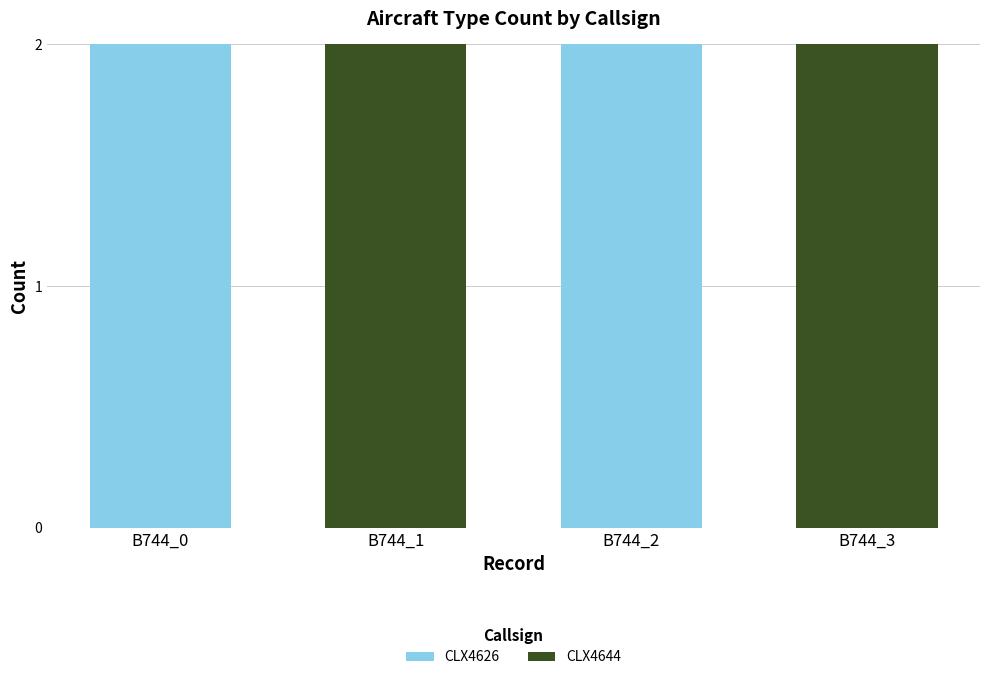

What is the sum of all CLX4626 values?

4